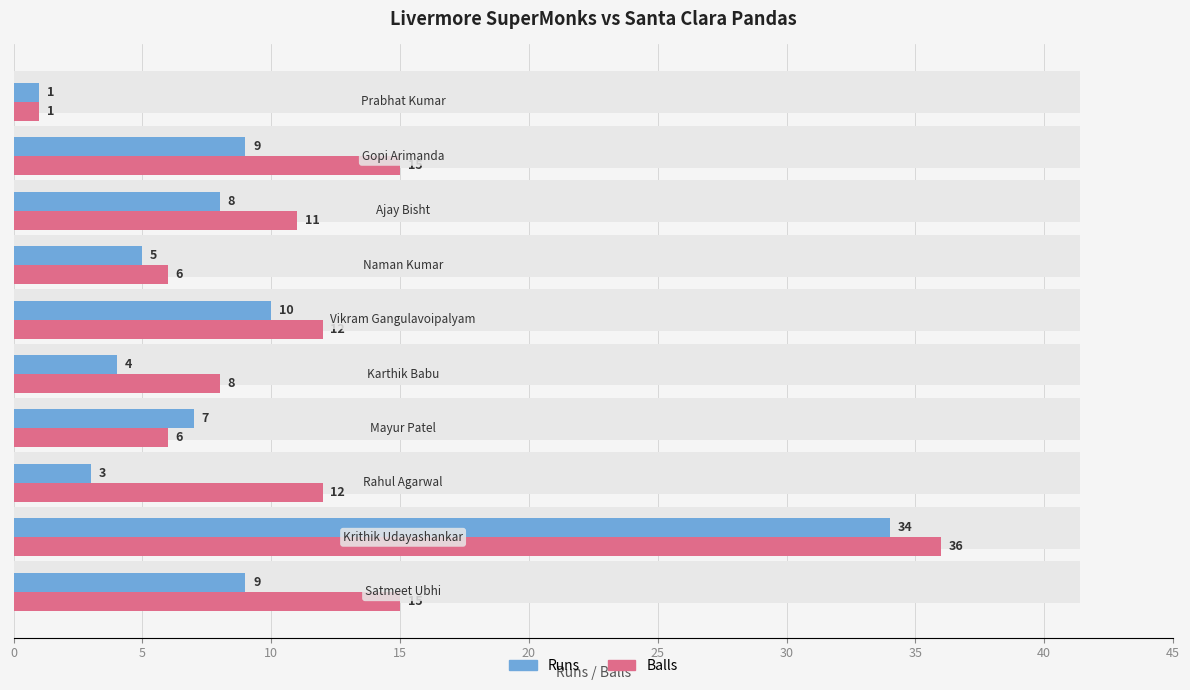

What is the difference between the highest and lowest values at 0?

6